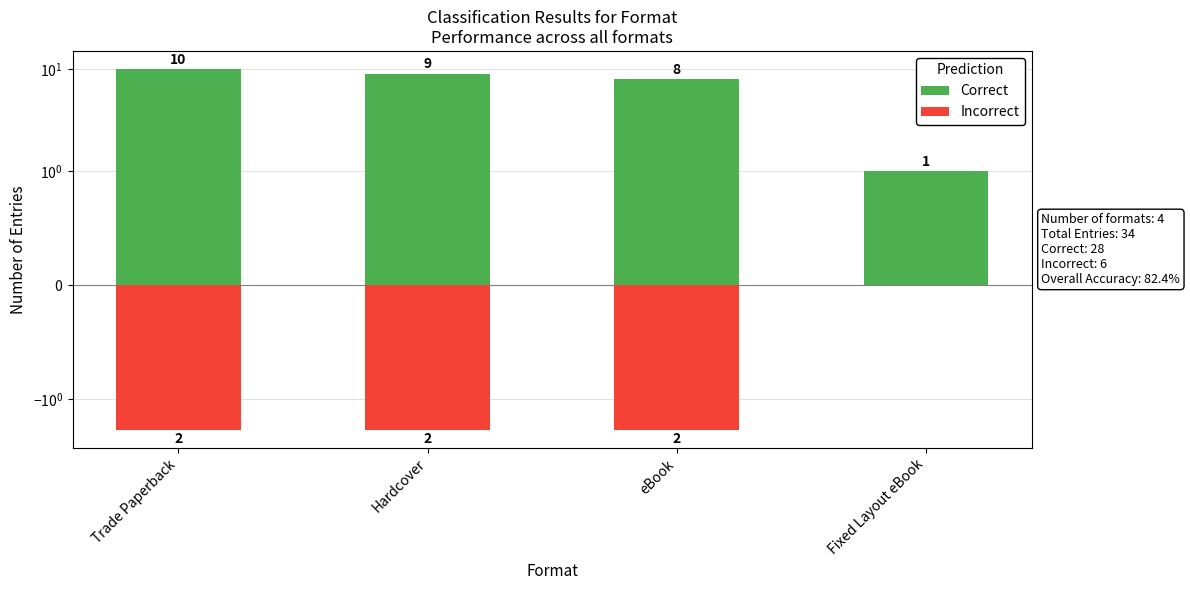

Are the bars horizontal?

No